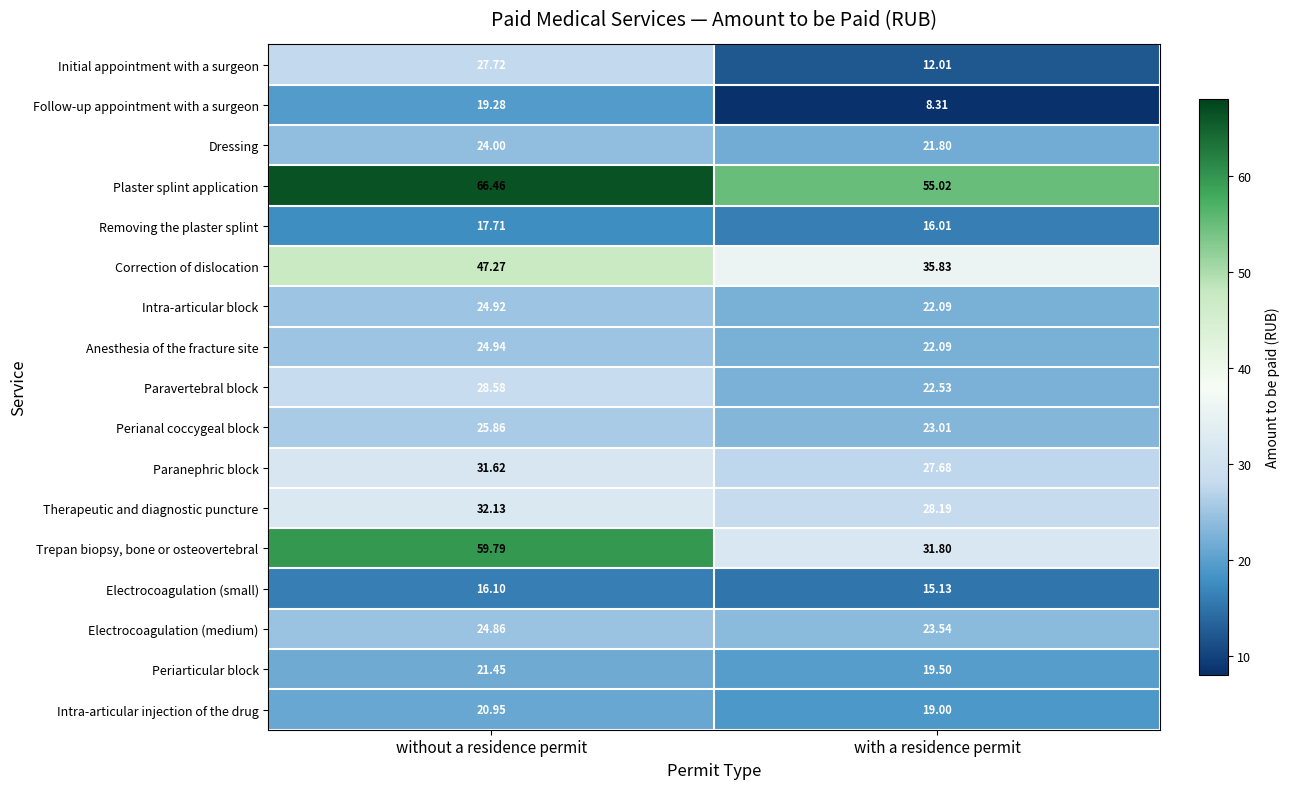

Which series has the largest range (max minus min)?

Trepan biopsy, bone or osteovertebral